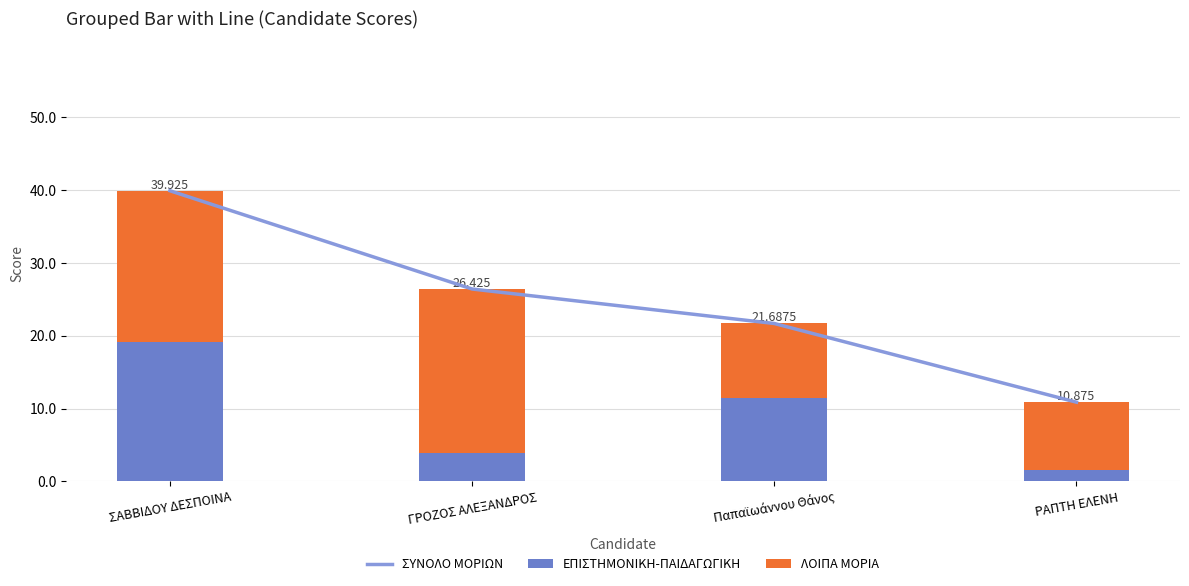

Which category has the lowest value in the ΣΥΝΟΛΟ ΜΟΡΙΩΝ series?

ΡΑΠΤΗ ΕΛΕΝΗ